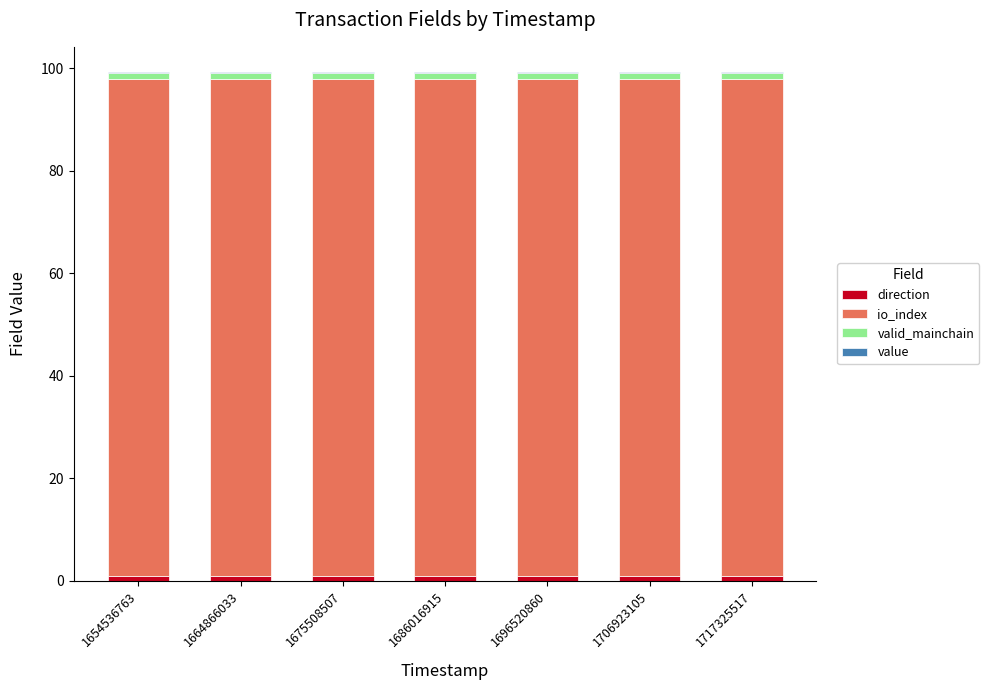

The value of value at 1706923105 is 0.1. True or false?

False